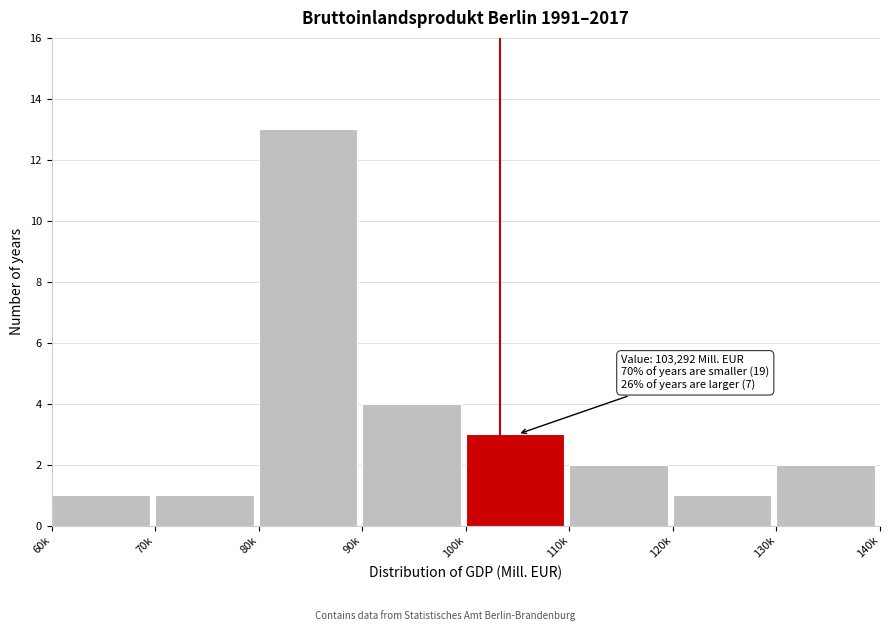

Reading left to right, extract all data points from this chart.

1	1	13	4	3	2	1	2